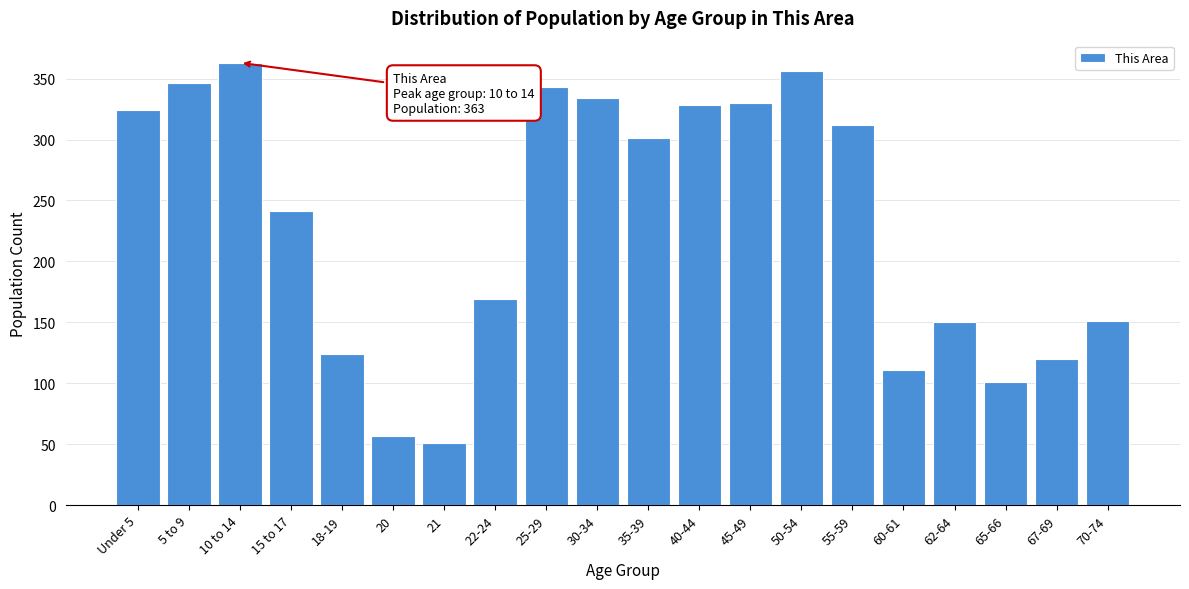

Between 21 and 18-19, which is larger?

18-19